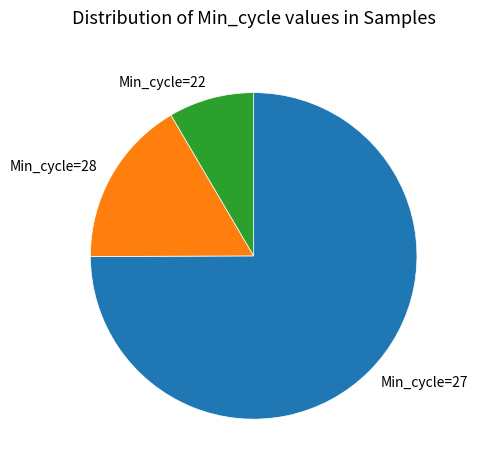

Which has a higher value, Min_cycle=22 or Min_cycle=27?

Min_cycle=27